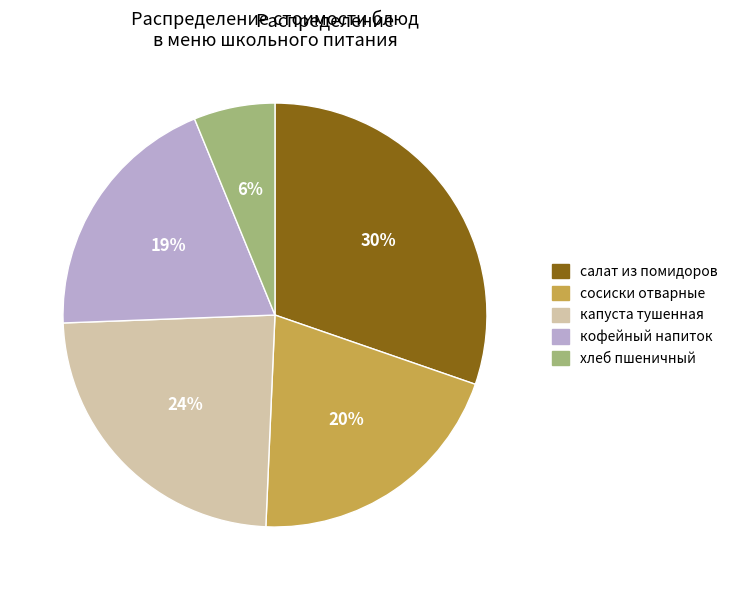

Is there a majority slice in this chart?

No